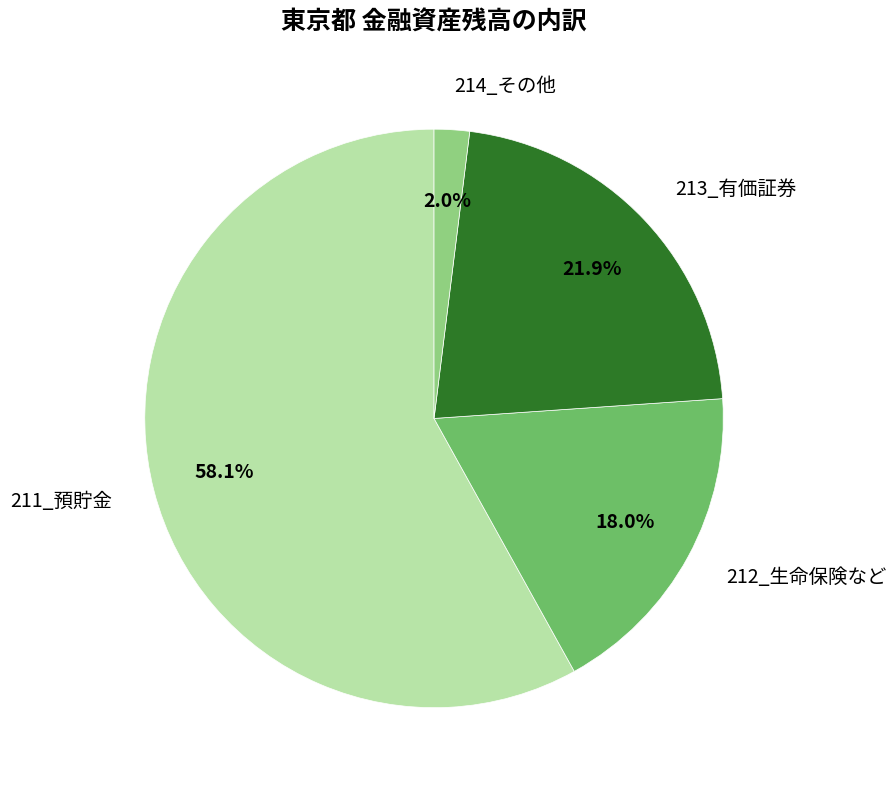

What is the largest slice in the pie chart?

211_預貯金